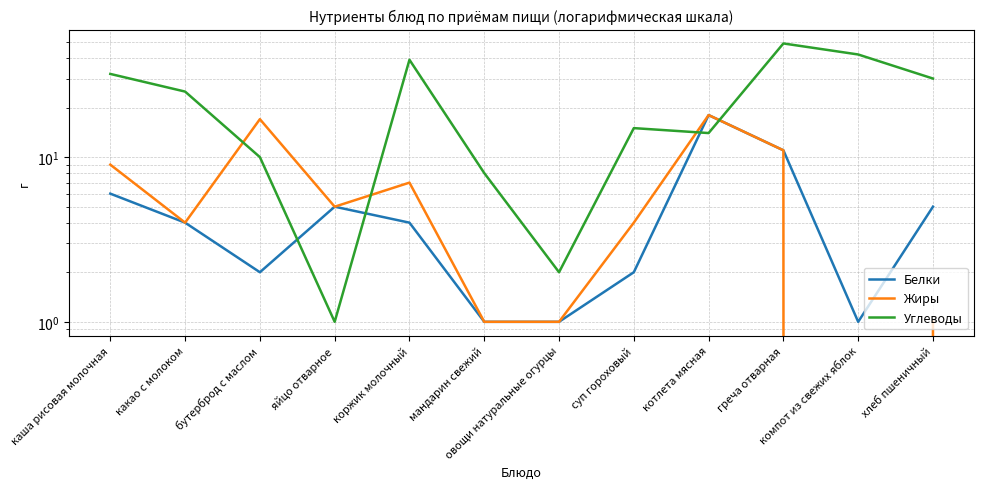

What is the total value across all series at яйцо отварное?

11